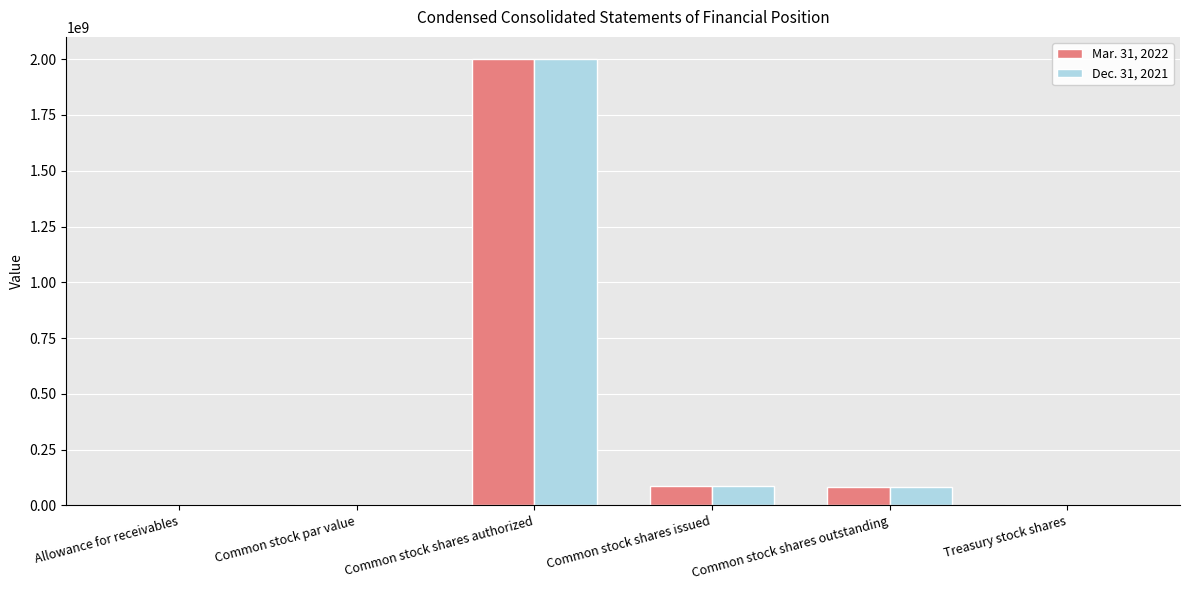

What is the total value across all series at Common stock shares issued?

171779556.0